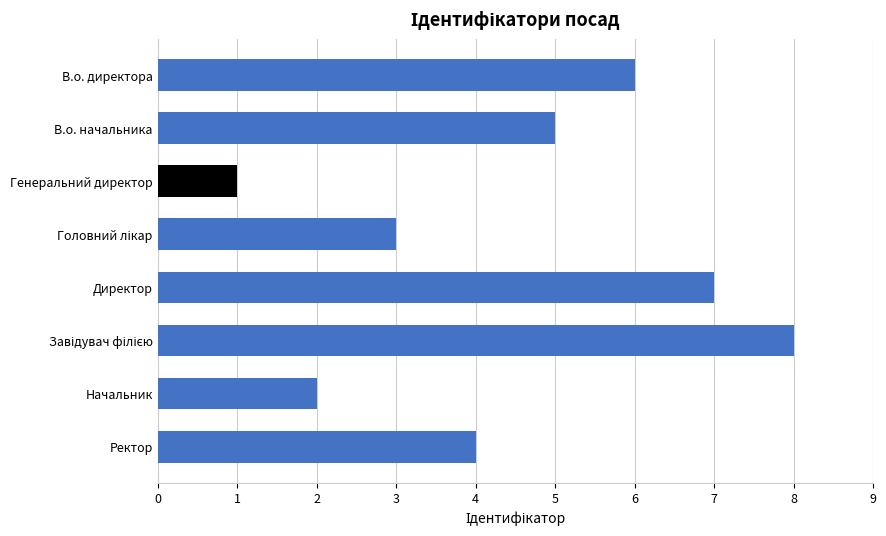

Reading top to bottom, transcribe all the data shown in this chart.

6	5	1	3	7	8	2	4